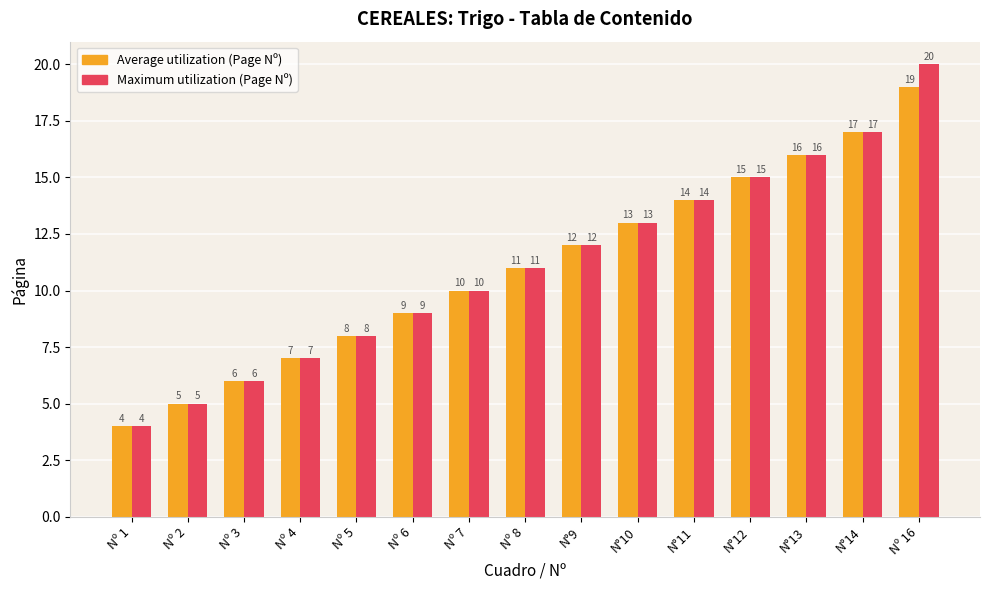

How many series are shown in this chart?

2